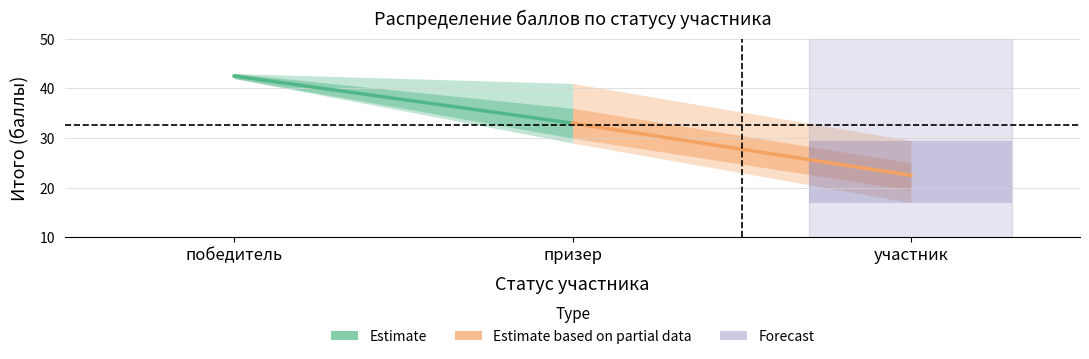

Which has a higher value, победитель or призер?

победитель